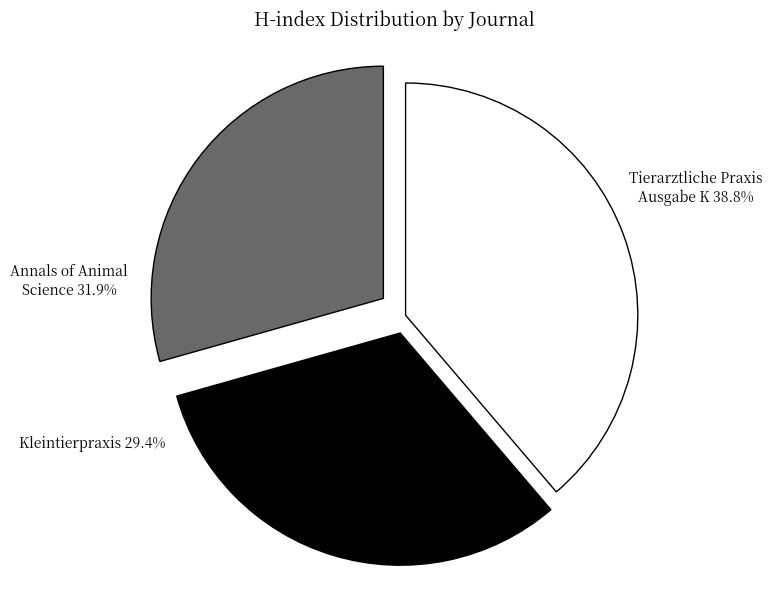

Is there a majority slice in this chart?

No